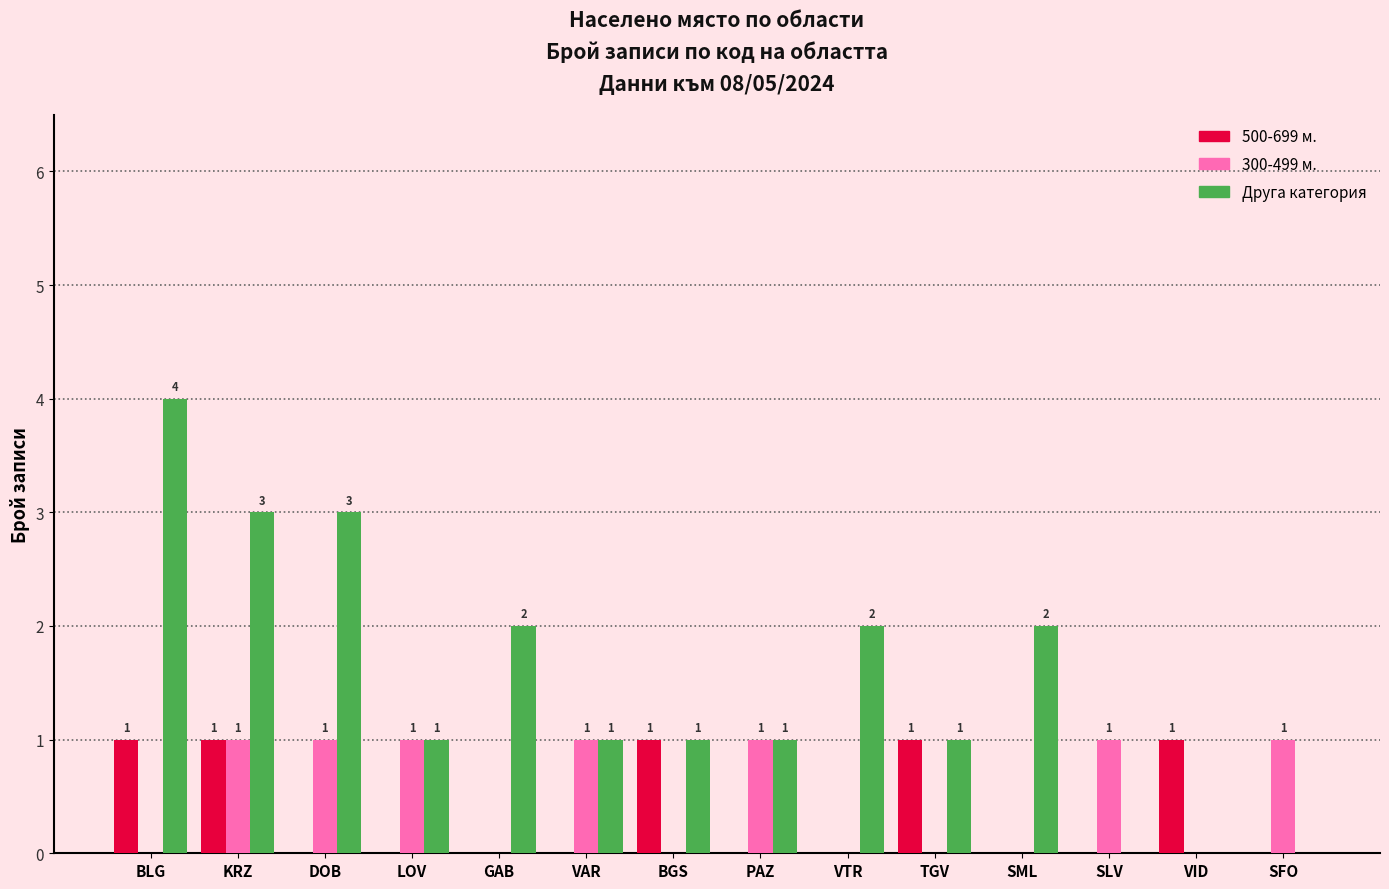

Count the number of data series in this chart.

3